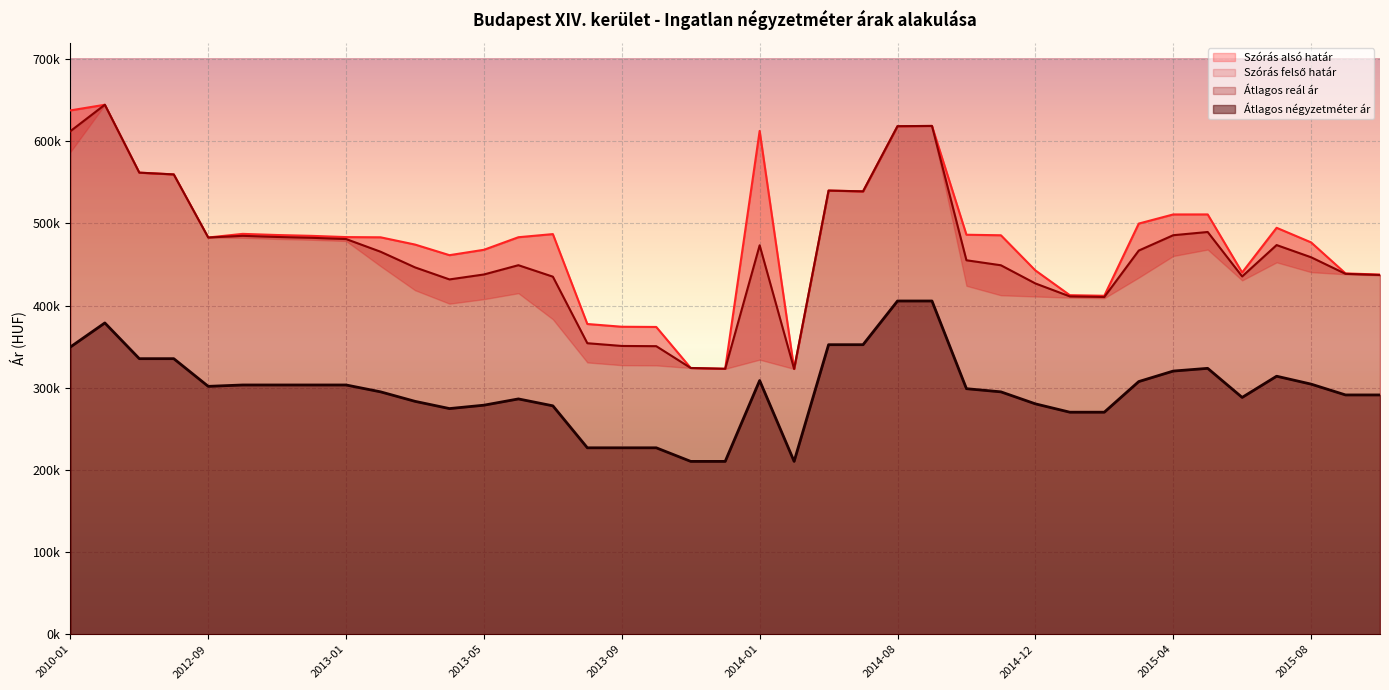

What position from the right is 2015-02?

9